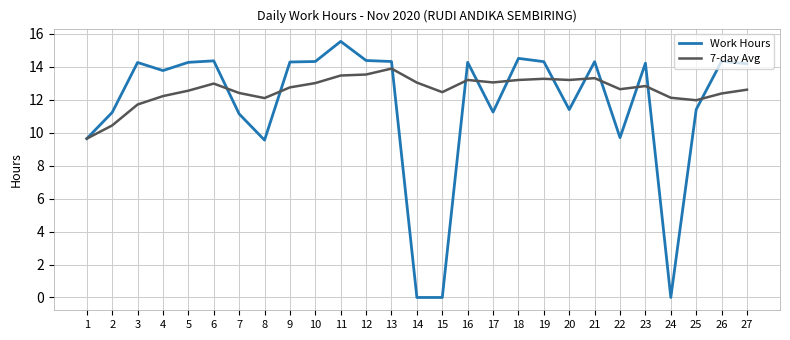

What is the sum of all 7-day Avg values?

340.0